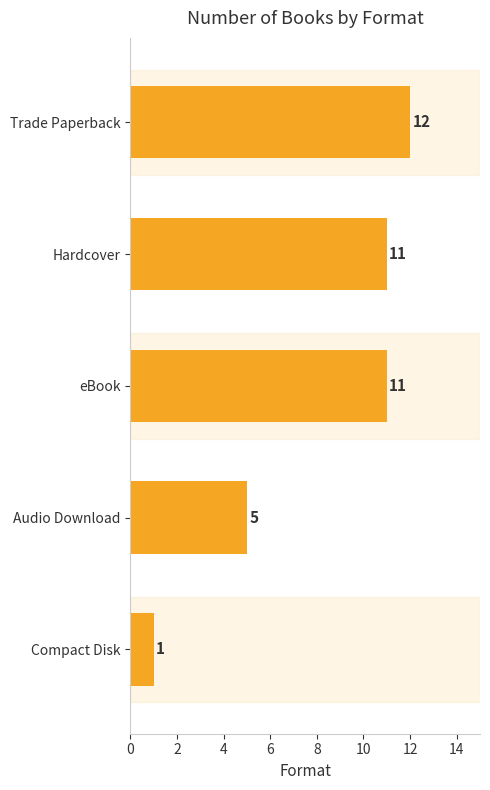

What is the difference between the maximum and minimum values?

11